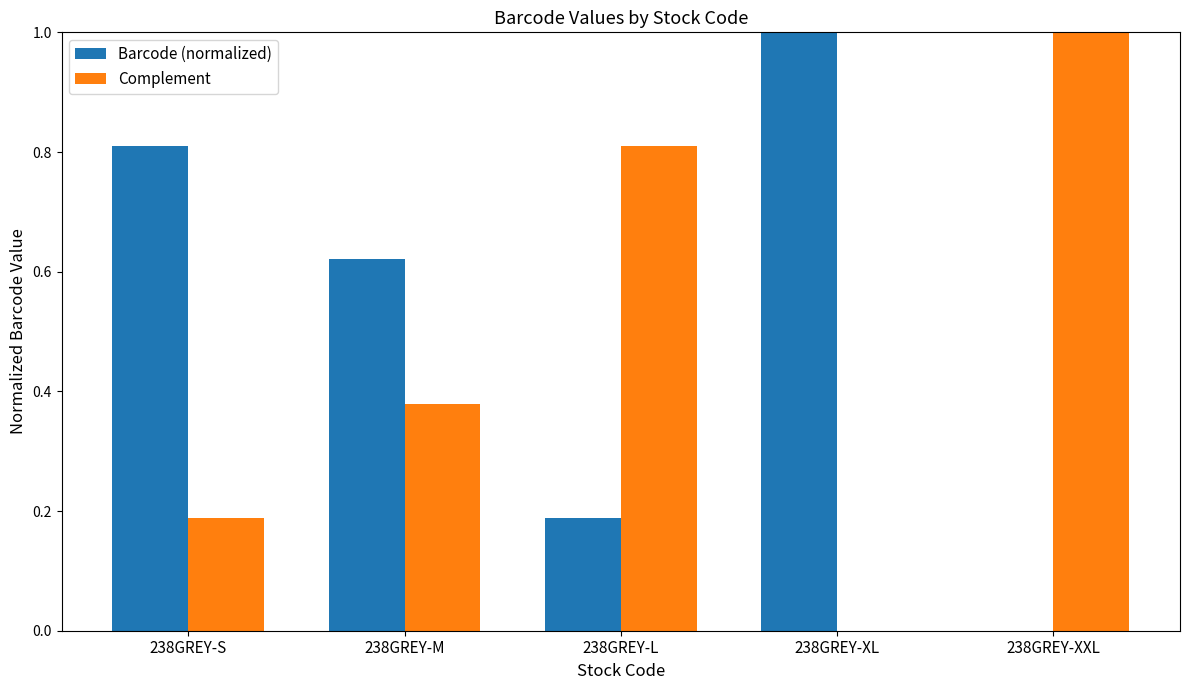

What is the maximum value for Barcode (normalized)?

1.0